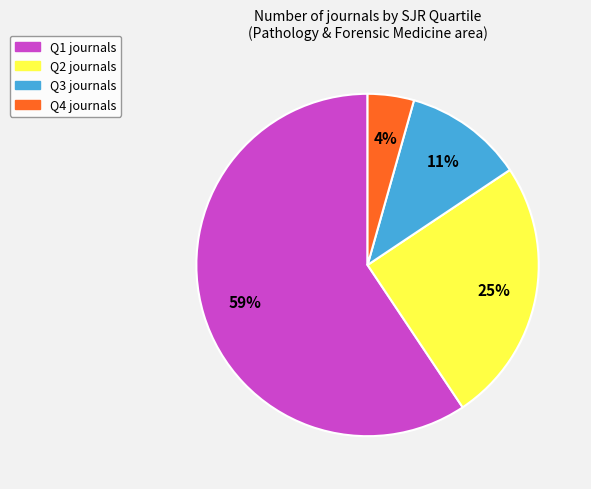

Combined, do Q1 and Q3 account for over 50%?

Yes